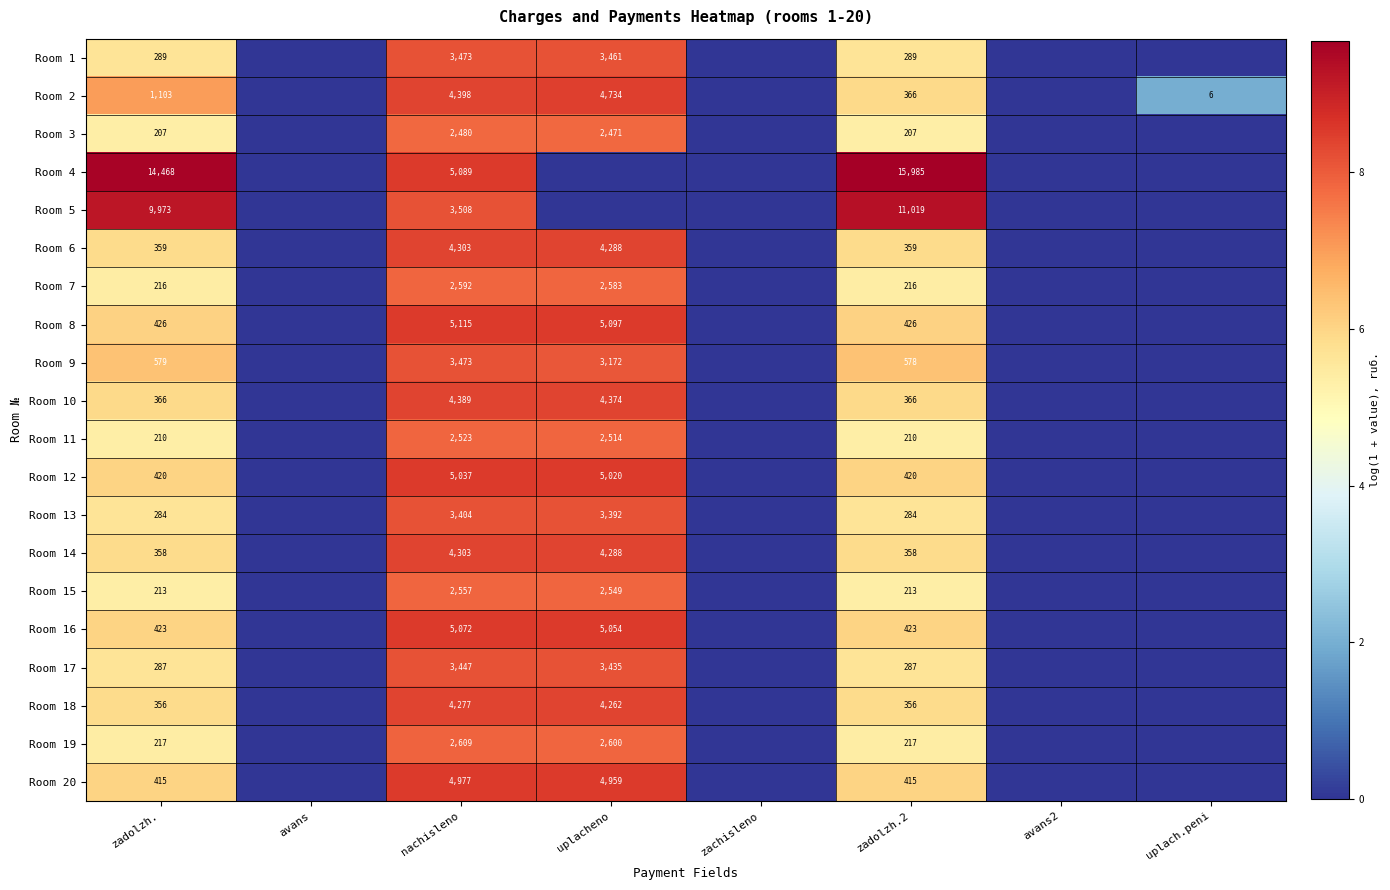

At how many categories does at least one series exceed 8?

4